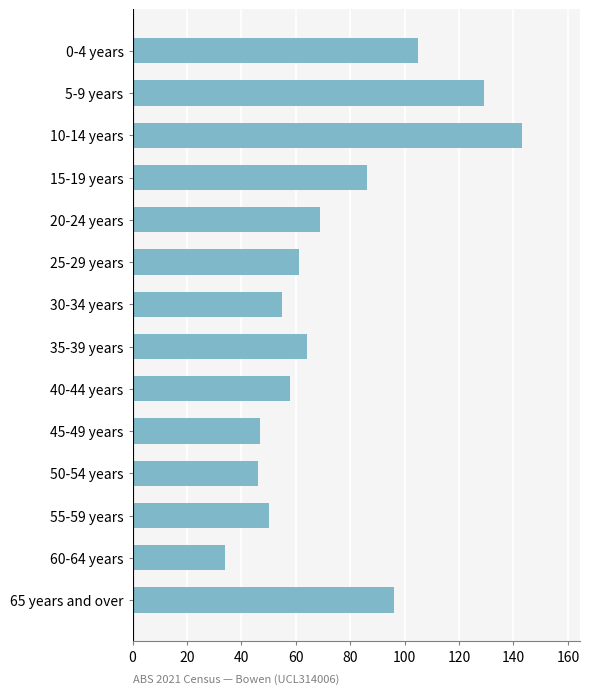

Reading bottom to top, list all the values displayed in this chart.

65 years and over=96	60-64 years=34	55-59 years=50	50-54 years=46	45-49 years=47	40-44 years=58	35-39 years=64	30-34 years=55	25-29 years=61	20-24 years=69	15-19 years=86	10-14 years=143	5-9 years=129	0-4 years=105